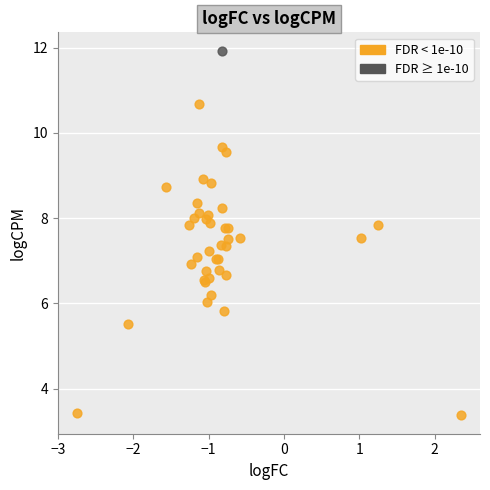

What are all the series names shown in the legend?

FDR < 1e-10, FDR ≥ 1e-10